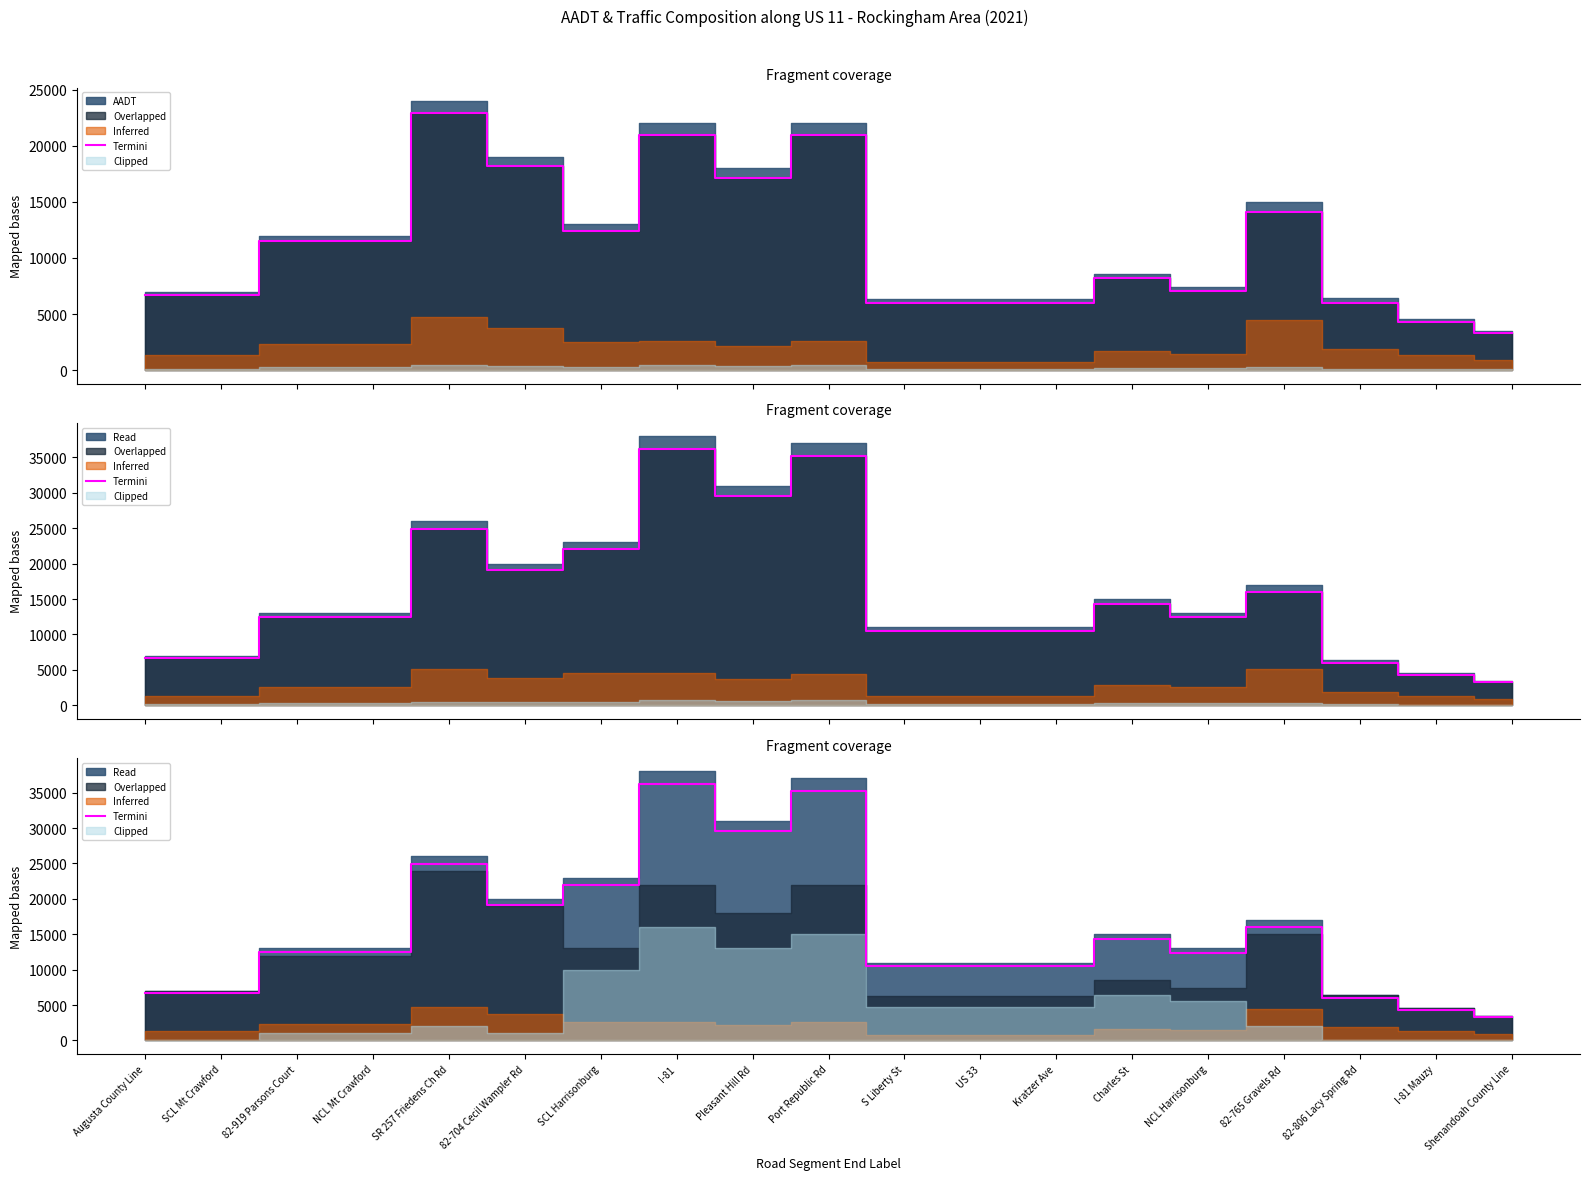

What is the maximum value shown in the chart?

36191.2